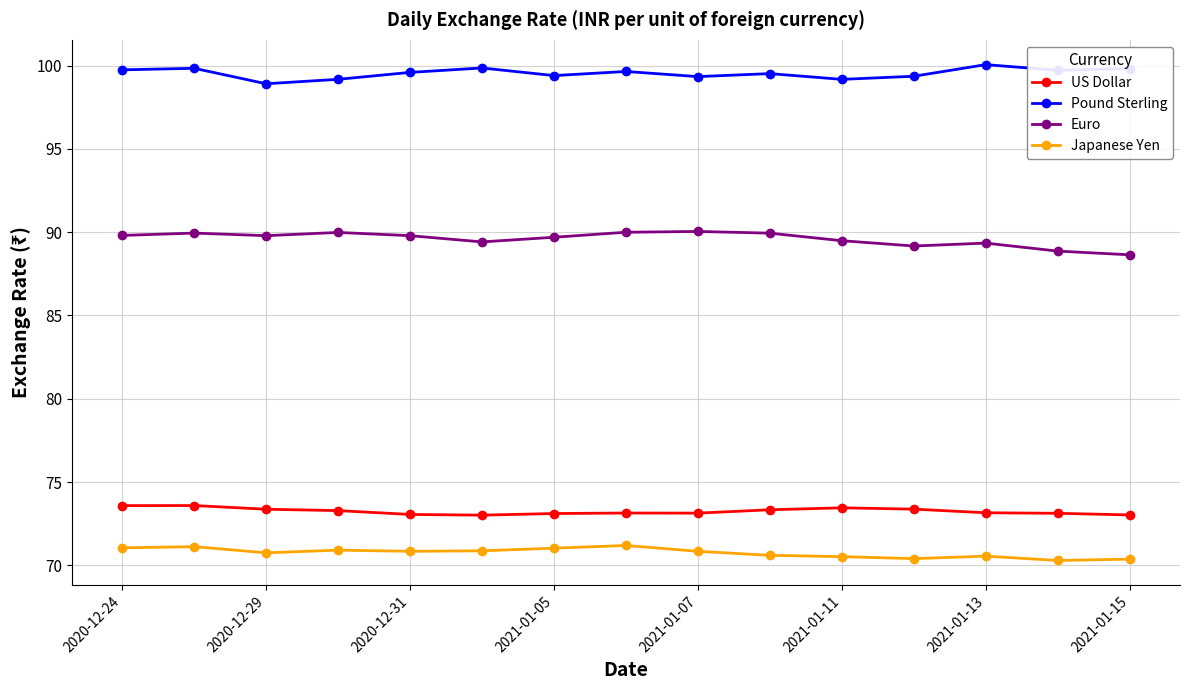

What is the average value of the Euro series?

89.6